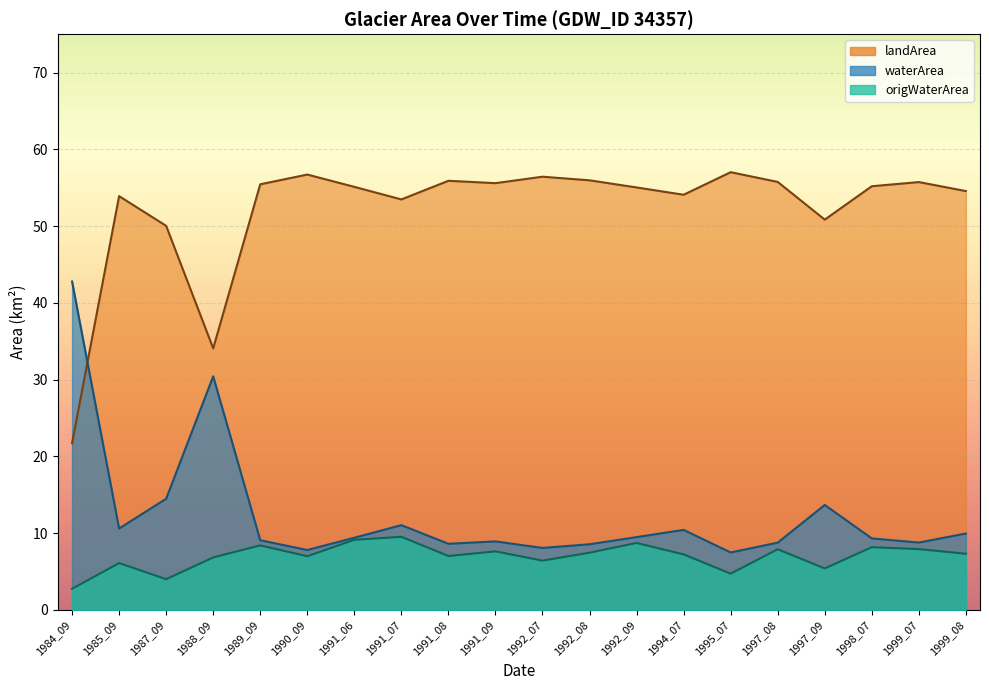

What is the sum of all waterArea values?

247.6